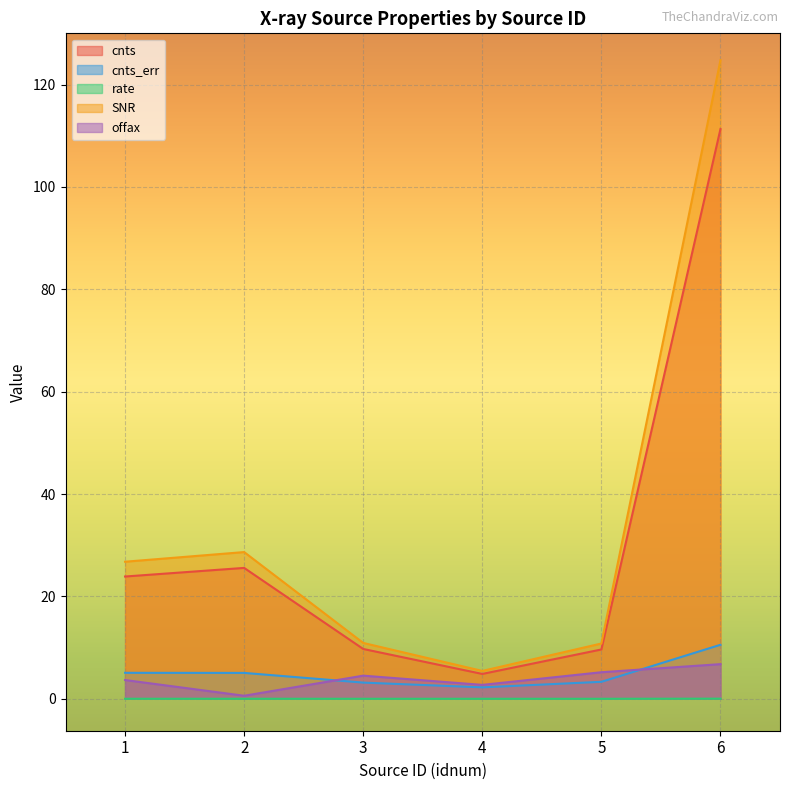

What is the value of the cnts point at the 3rd from the left?

9.7